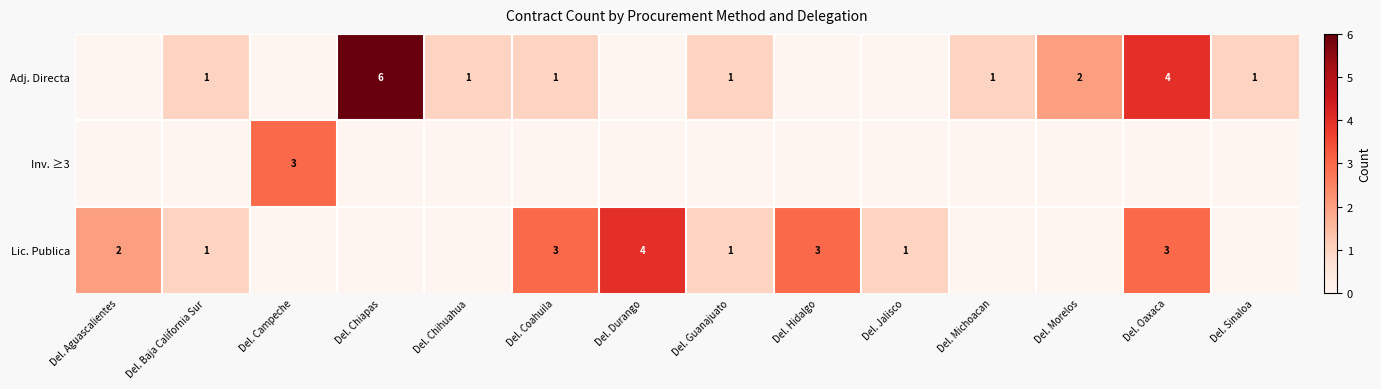

Is it true that Adj. Directa equals 2 at Del. Morelos?

True